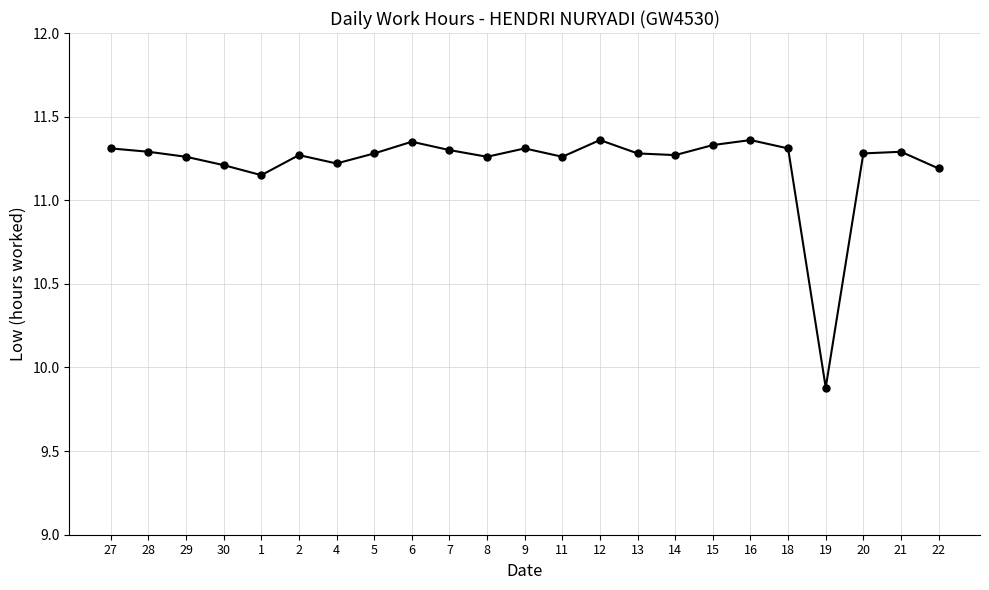

How many values are below 11?

1